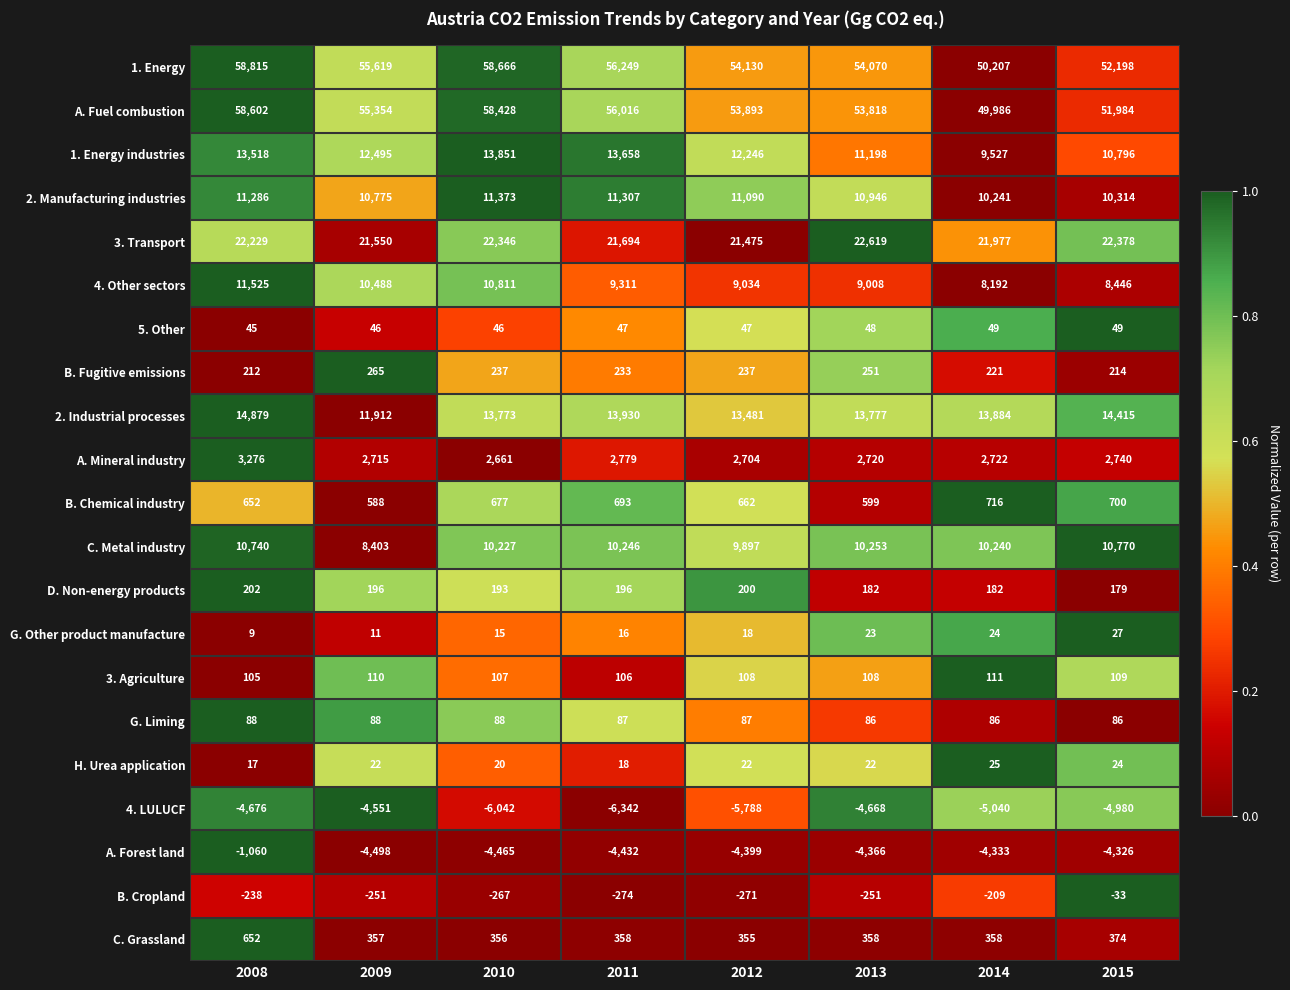

What is the approximate value of B. Fugitive emissions at 2010, to the nearest 5?

235